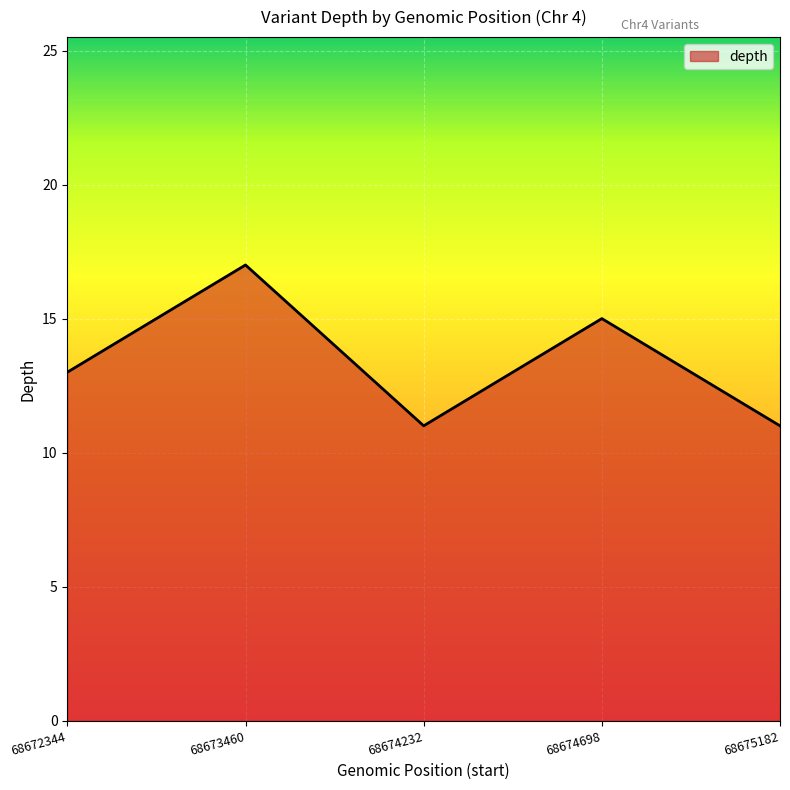

What is the difference between the second highest and minimum values?

4